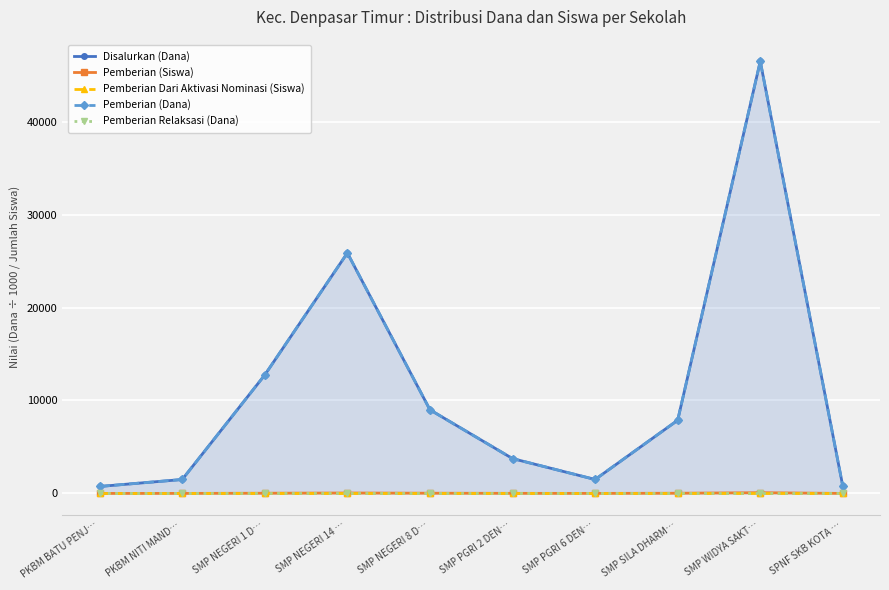

Does the chart display data point markers on the line(s)?

Yes